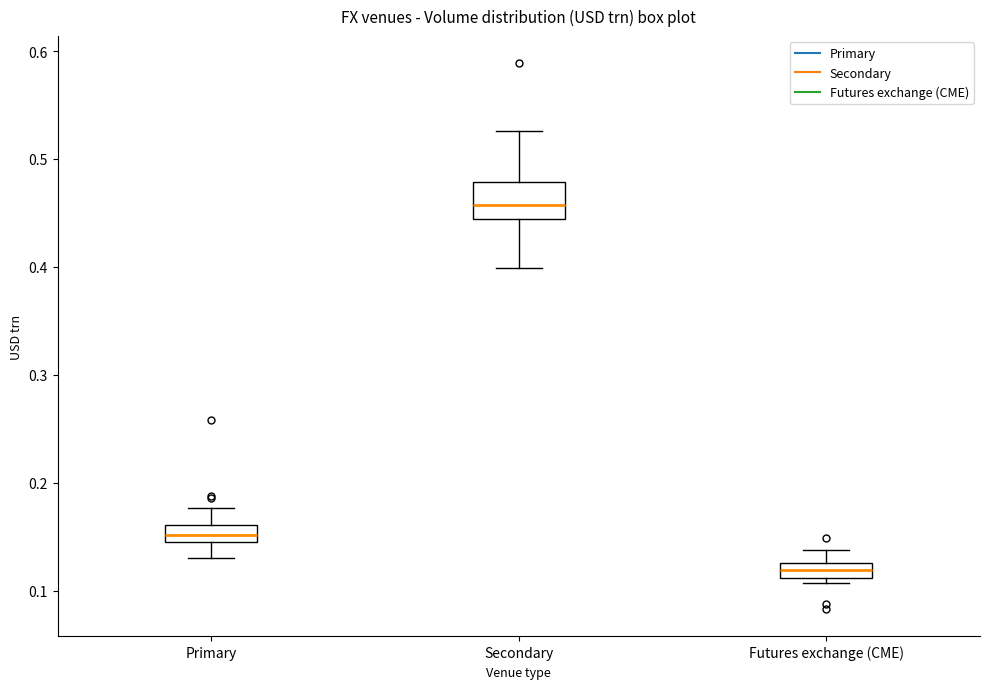

Where does the upper whisker of the box for Secondary end on the y-axis? The values are not printed on the chart, so give them approximately, as read against the axis.

0.53